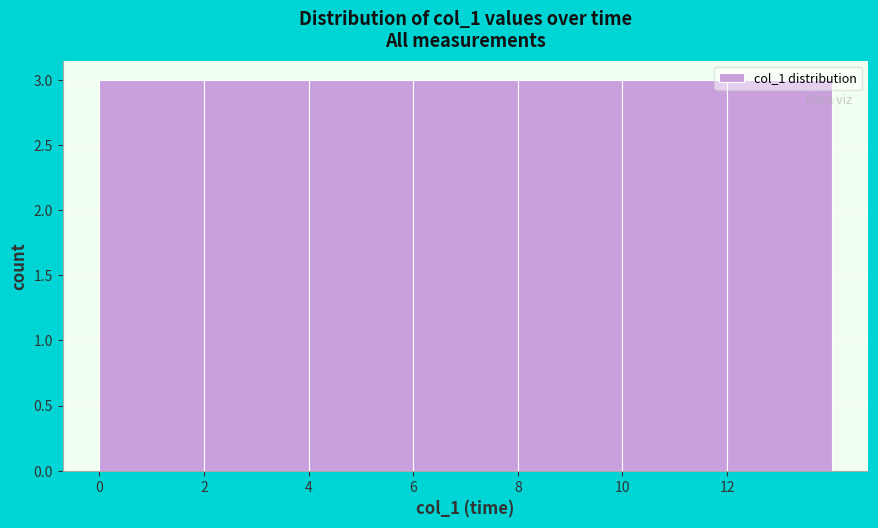

Reading left to right, transcribe this chart: for each bar, give the range it covers on the x-axis and its height. The values are not printed on the chart, so give them approximately, as read against the axis.

0 to 2: 3
2 to 4: 3
4 to 6: 3
6 to 8: 3
8 to 10: 3
10 to 12: 3
12 to 14: 3